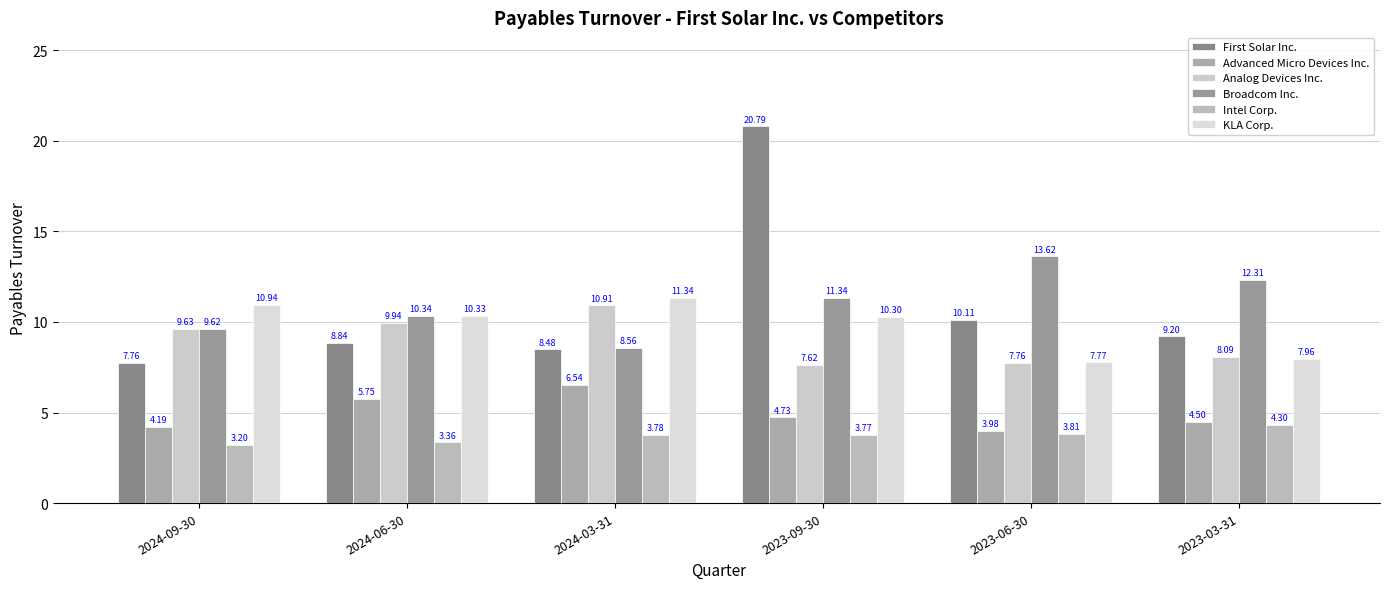

The value of First Solar Inc. at 2024-09-30 is 7.8. True or false?

True